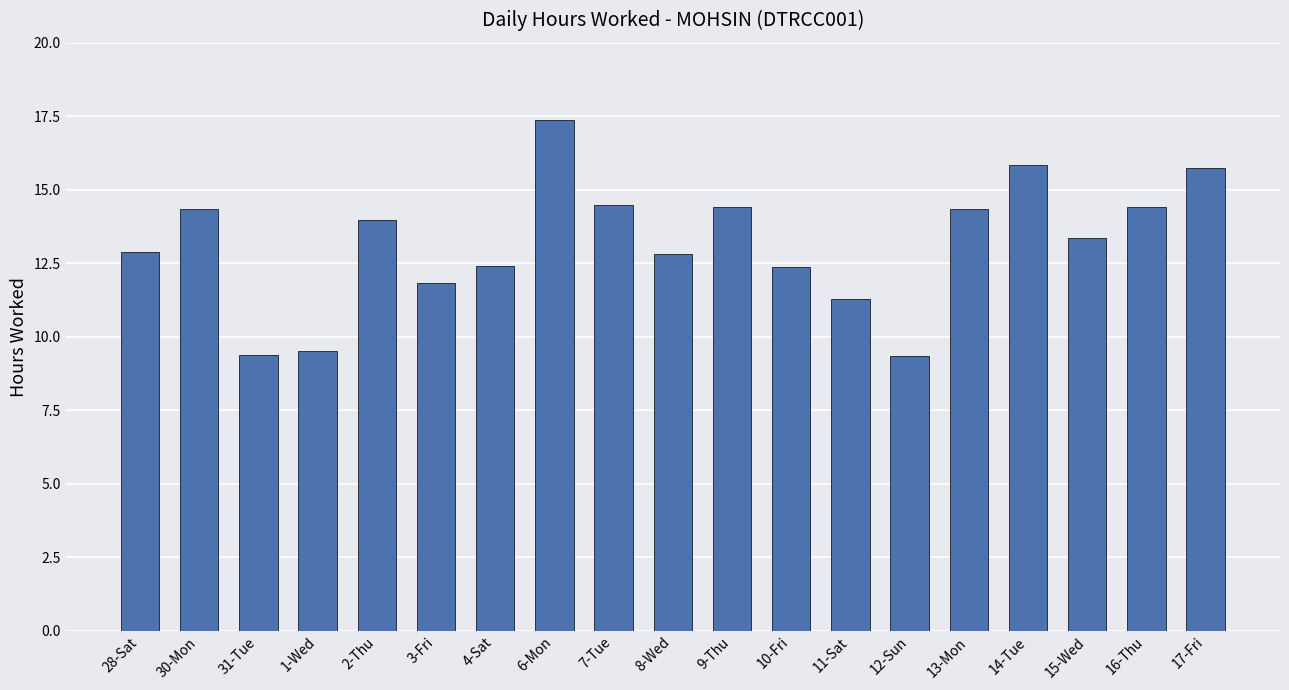

What is the label of the 19th bar from the left?

17-Fri